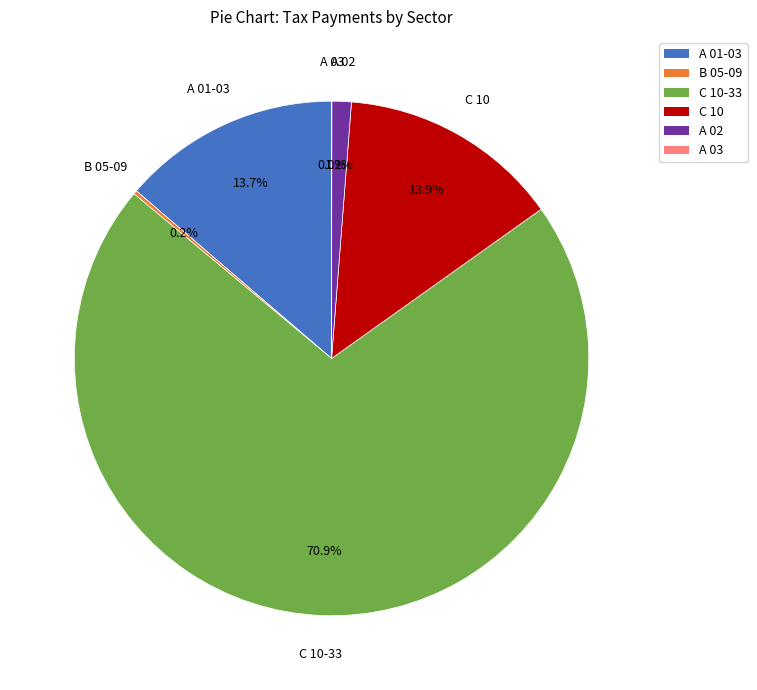

What percentage is NOT represented by С 10?

86.1%